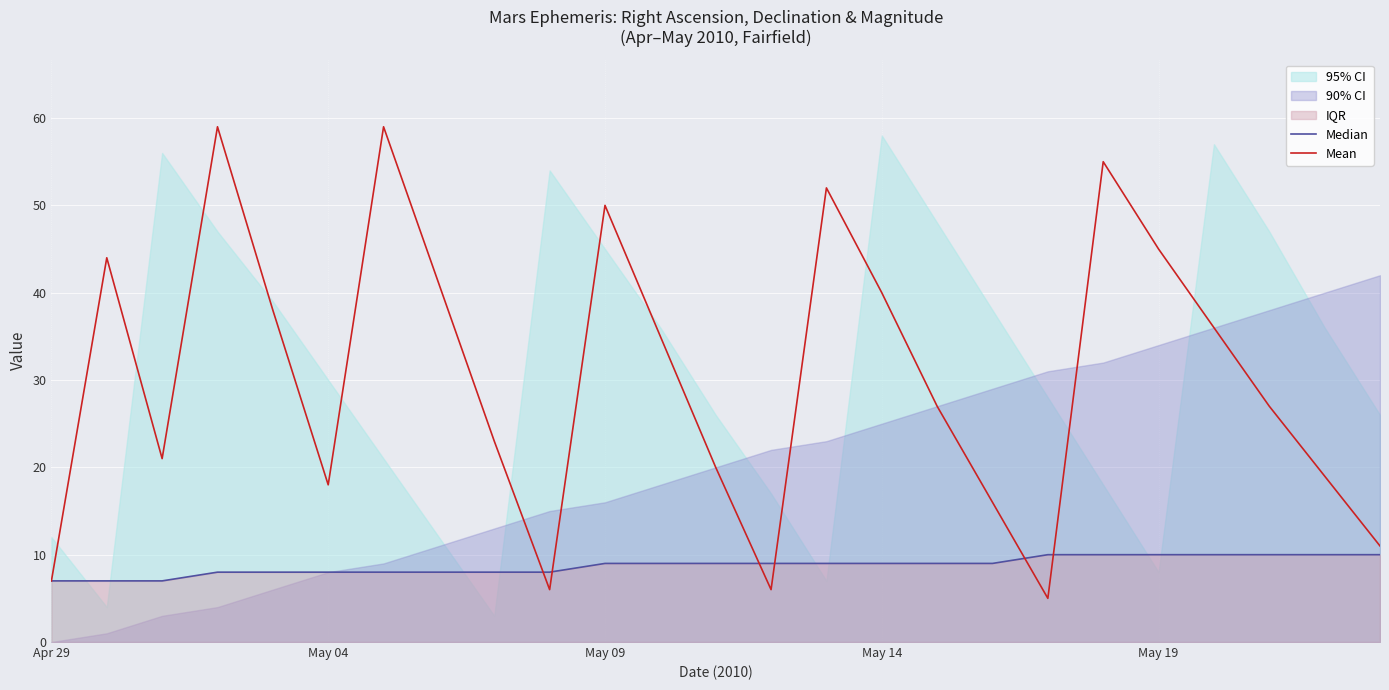

True or false: Mean and Median cross at least once.

True